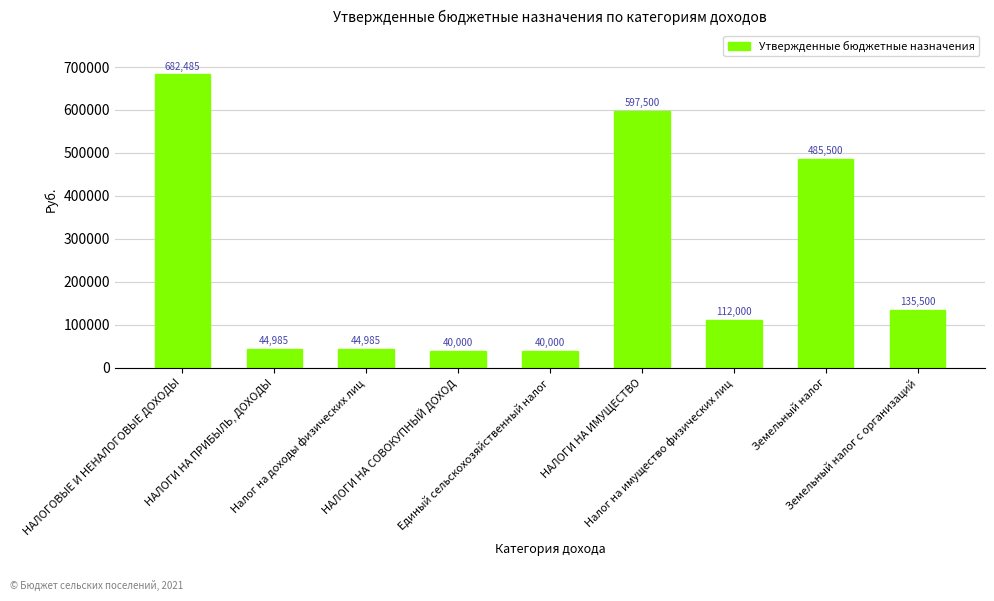

What is the maximum value shown in the chart?

682485